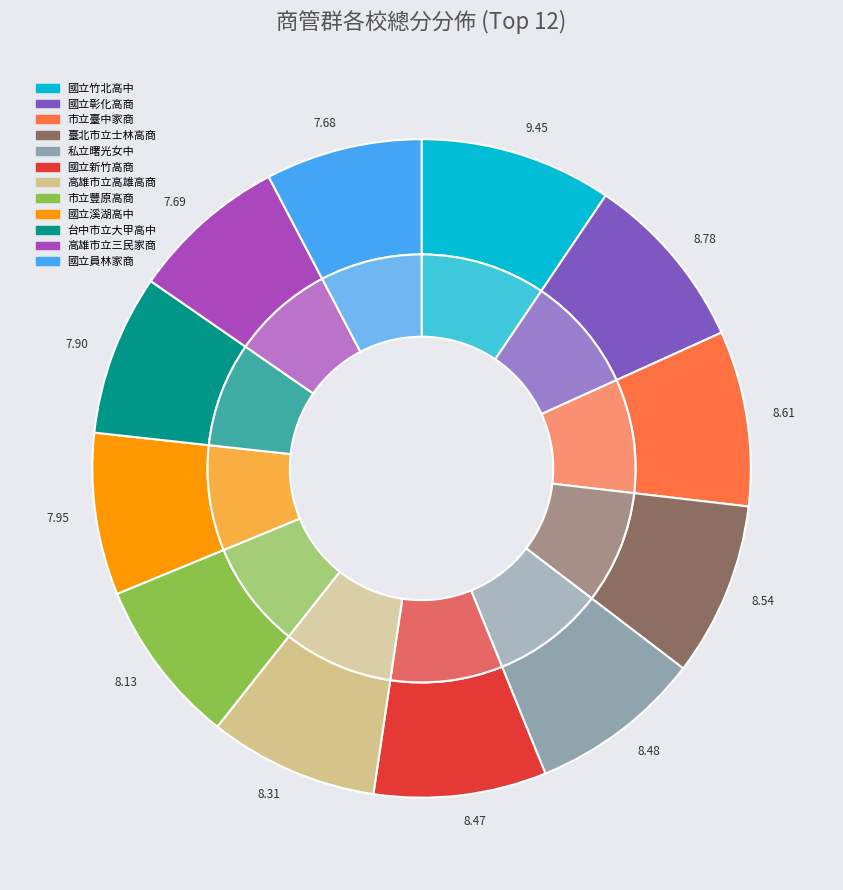

To the nearest percent, what is the combined percentage of 國立溪湖高中 and 台中市立大甲高中?

16%